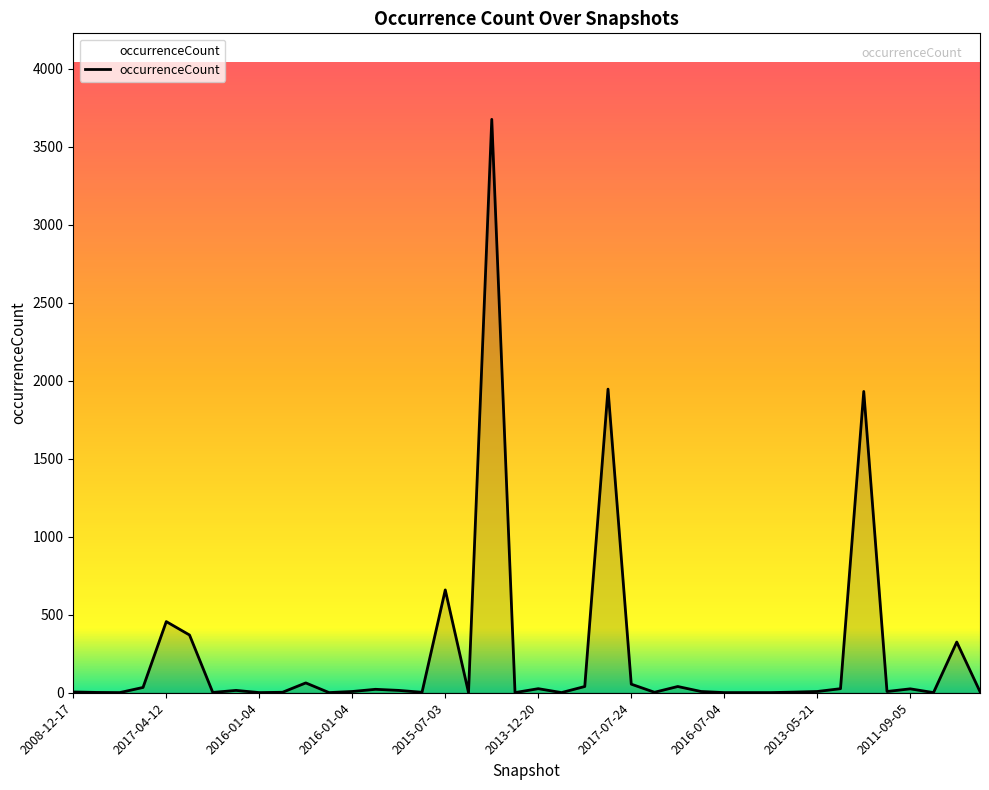

What is the difference between the maximum and minimum values?

3674